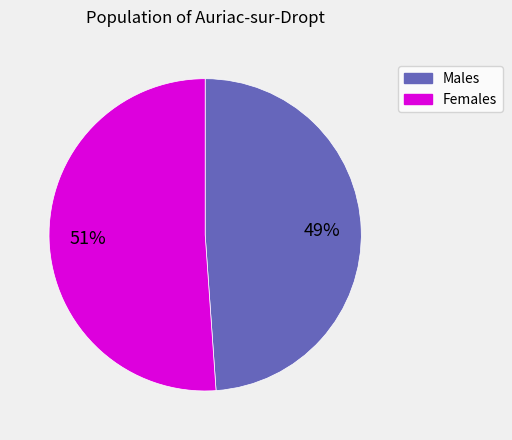

Does any single category account for the majority?

Yes